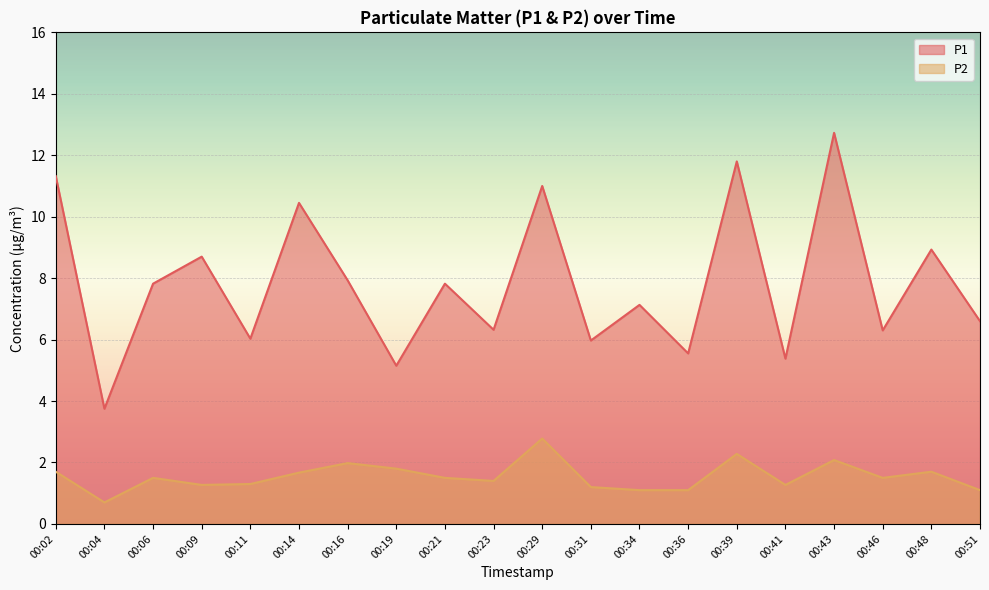

True or false: P2 and P1 intersect in this chart.

False